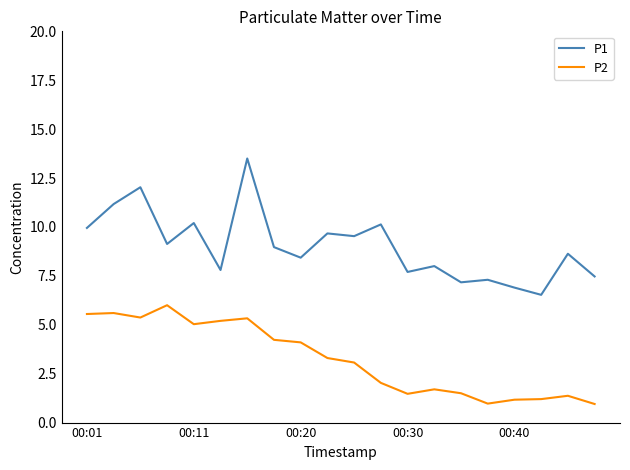

What is the minimum value for P1?

6.5